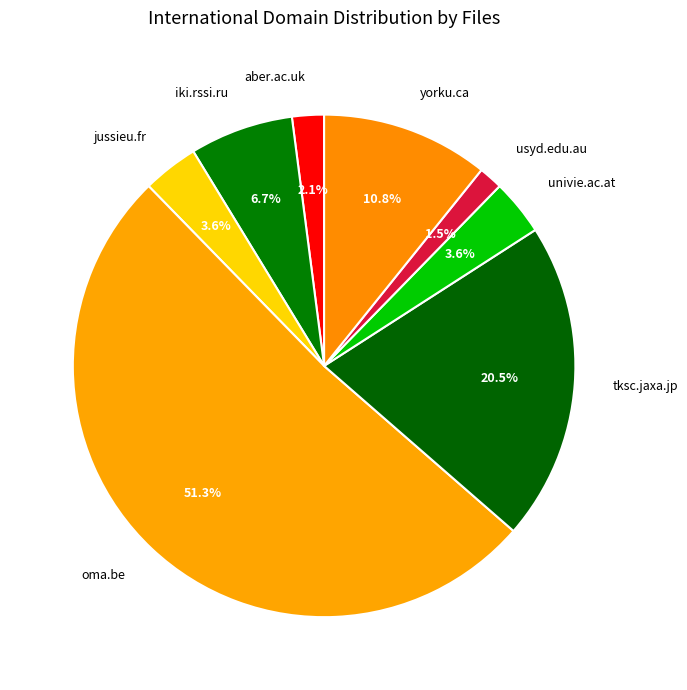

Which slice represents more than half of the pie?

oma.be